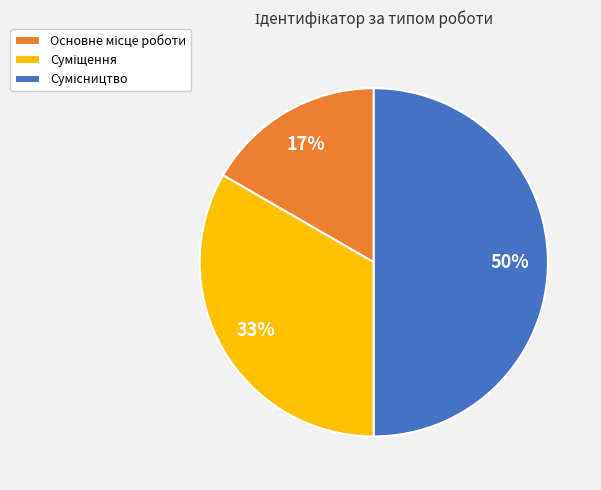

To the nearest percent, what is the average slice percentage?

33%